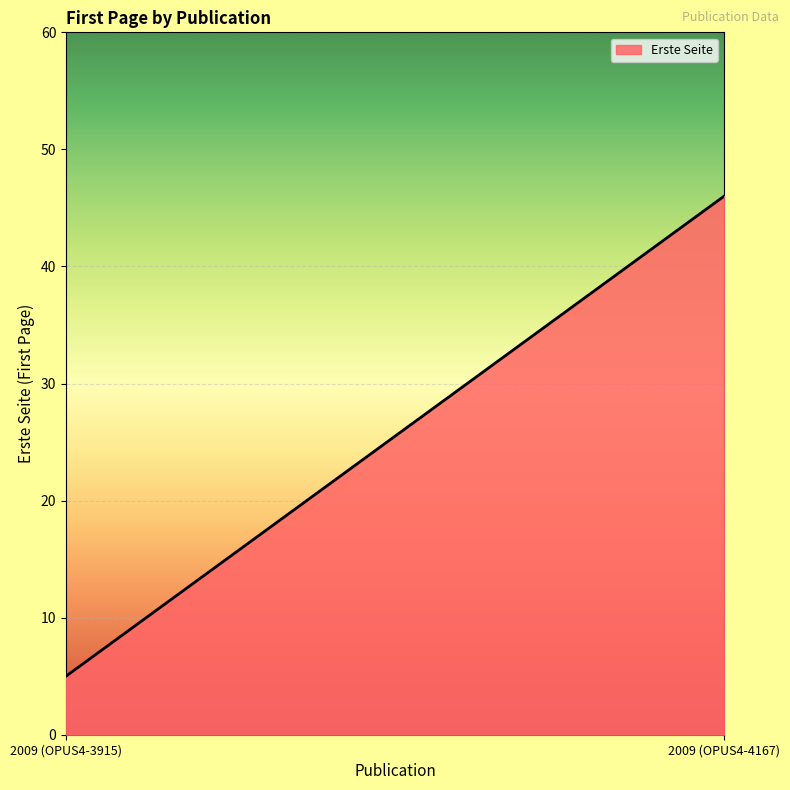

What is the difference between the maximum and minimum values?

41